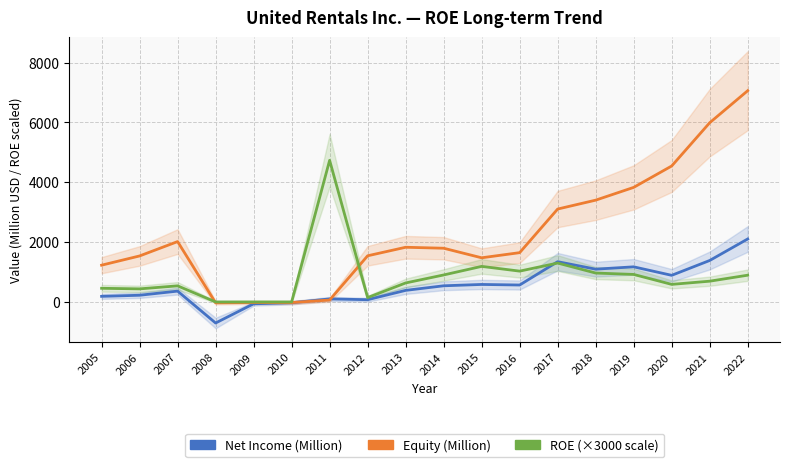

List the labels in order of Equity (Million) value, smallest first.

2008, 2010, 2009, 2011, 2005, 2015, 2006, 2012, 2016, 2014, 2013, 2007, 2017, 2018, 2019, 2020, 2021, 2022